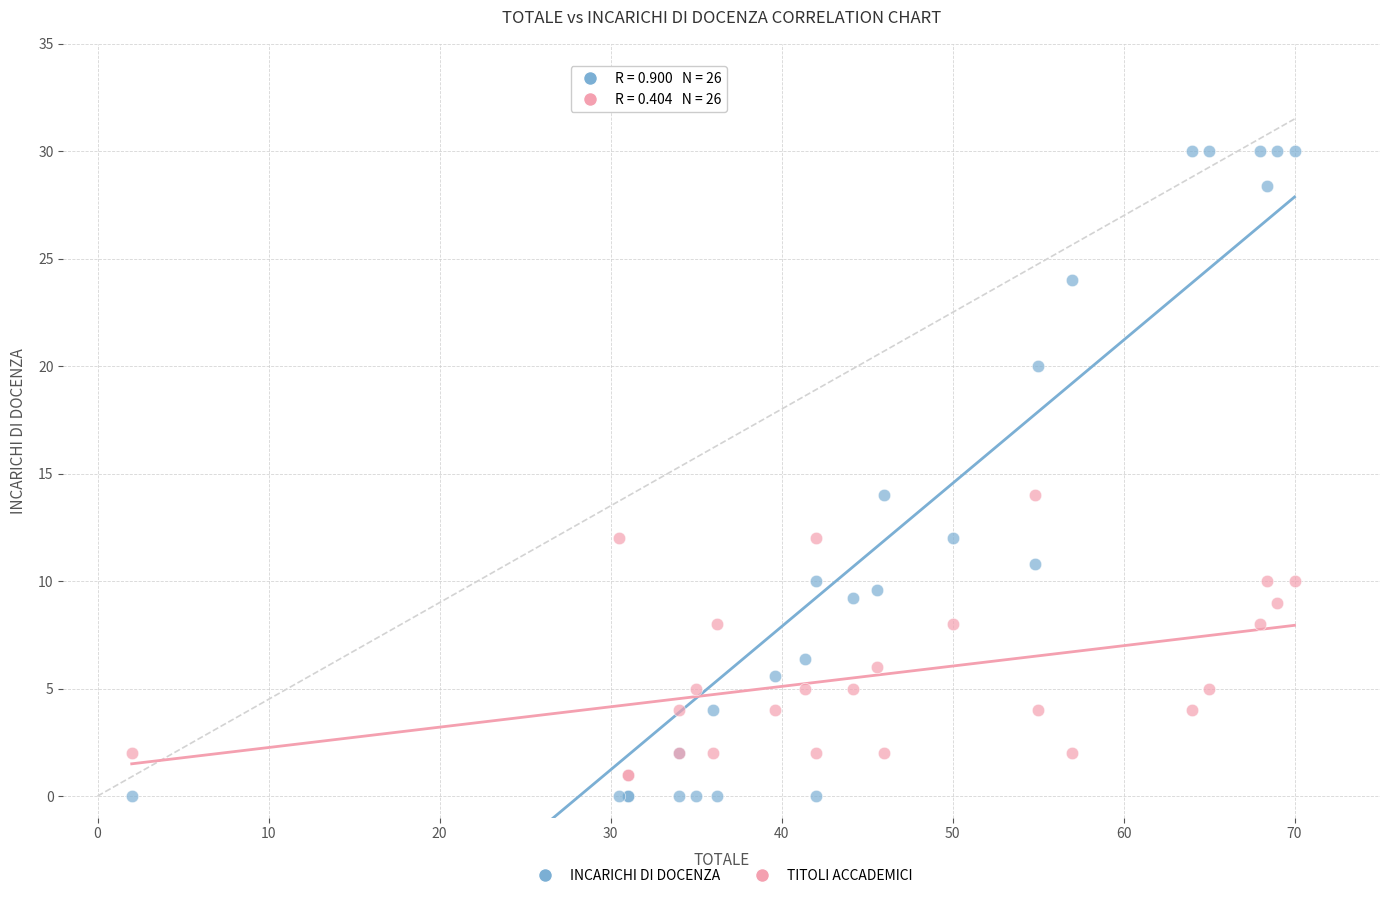

Which series has the widest spread of Y values?

INCARICHI DI DOCENZA